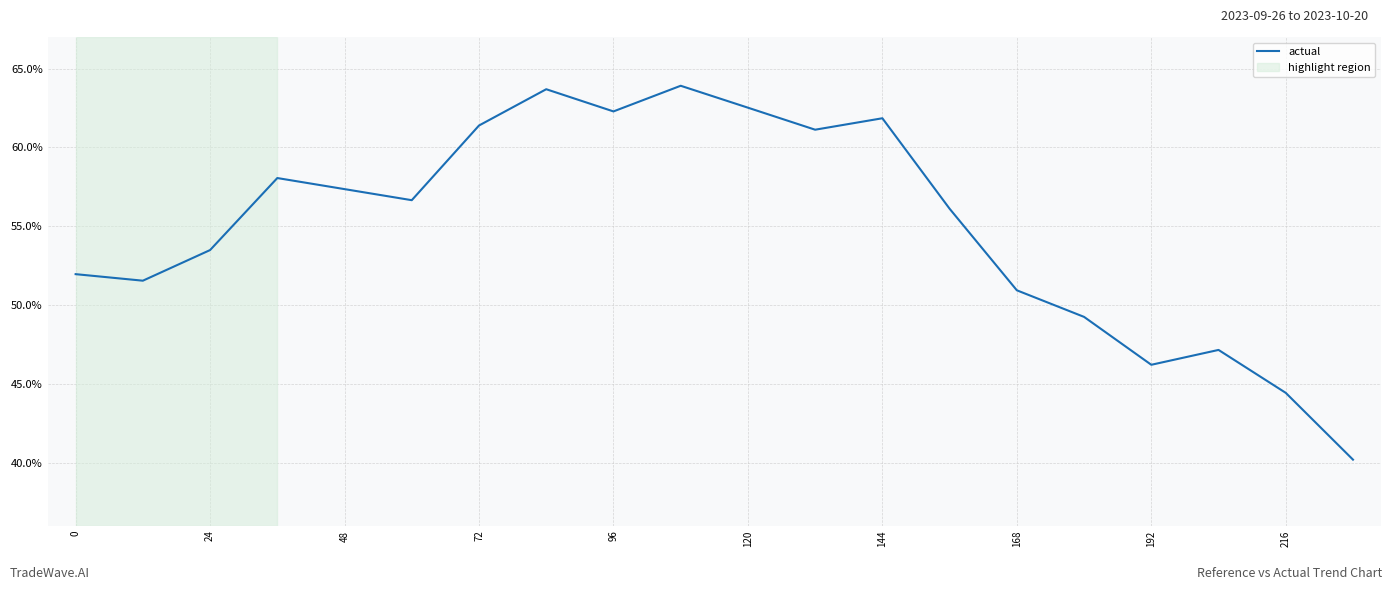

What is the difference between the maximum and minimum values?

23.7